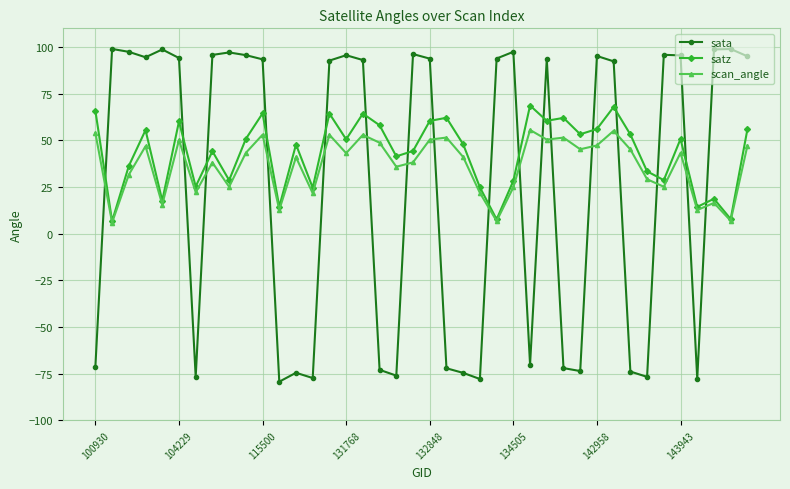

How many times do sata and satz cross each other?

17